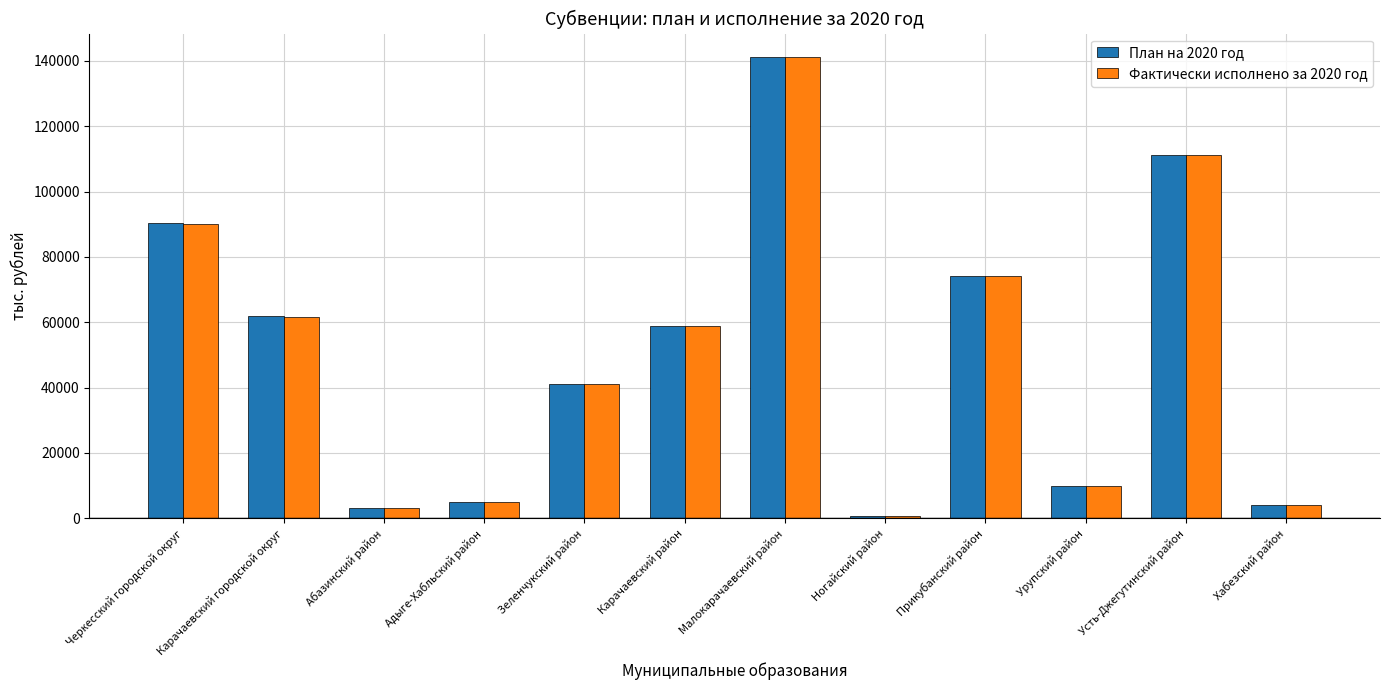

How many values in the План на 2020 год series exceed 58998?

6